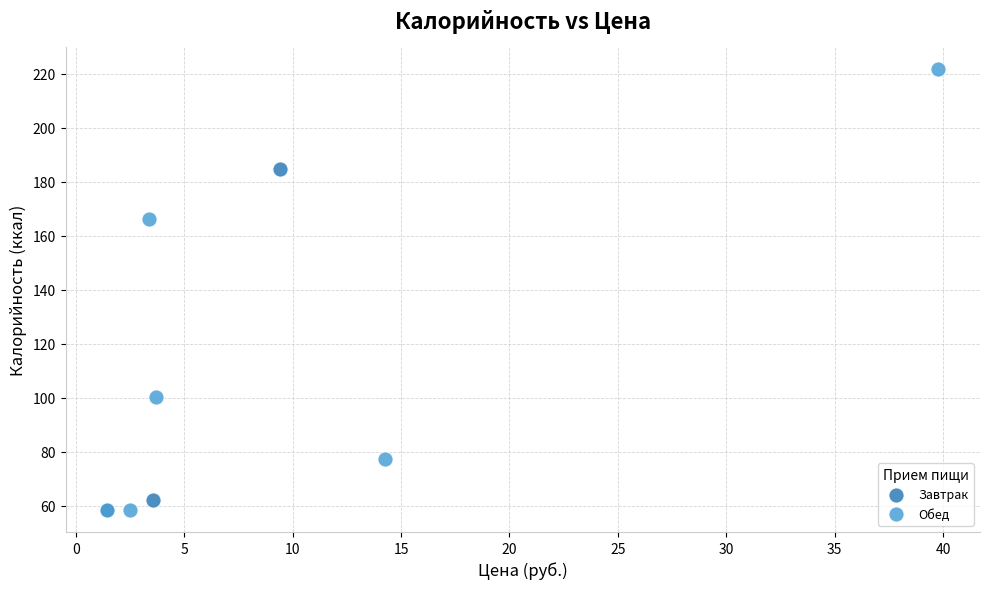

Which series has the largest Y range (max minus min)?

Обед